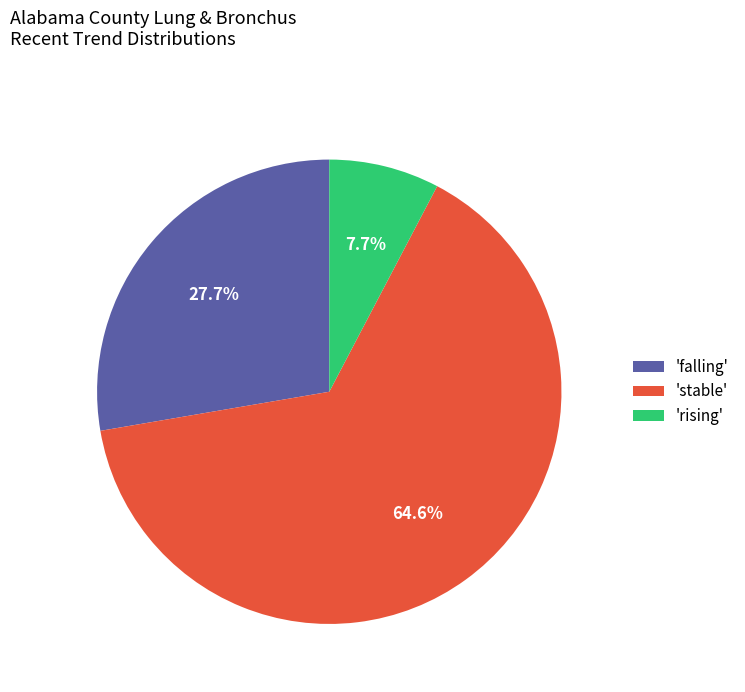

Between 'falling' and 'rising', which is larger?

'falling'